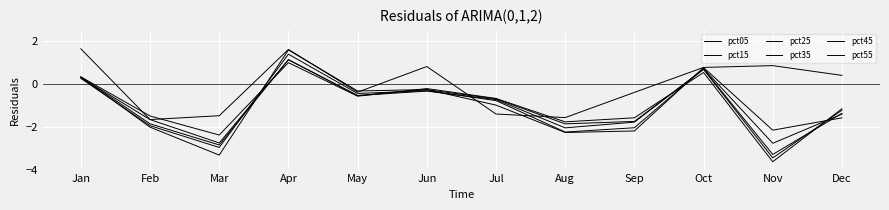

What is the average value of the pct35 series?

-1.1